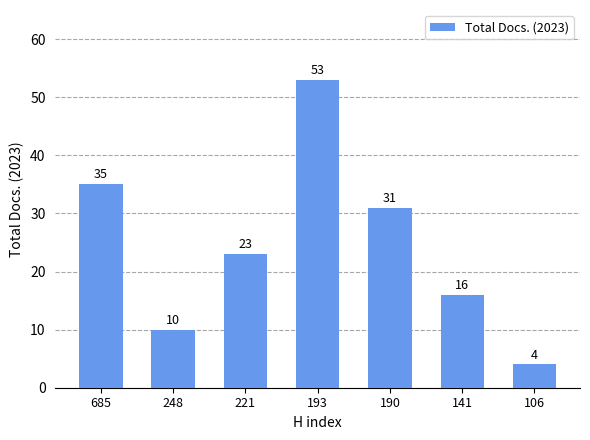

The value at 141 is 16. True or false?

True